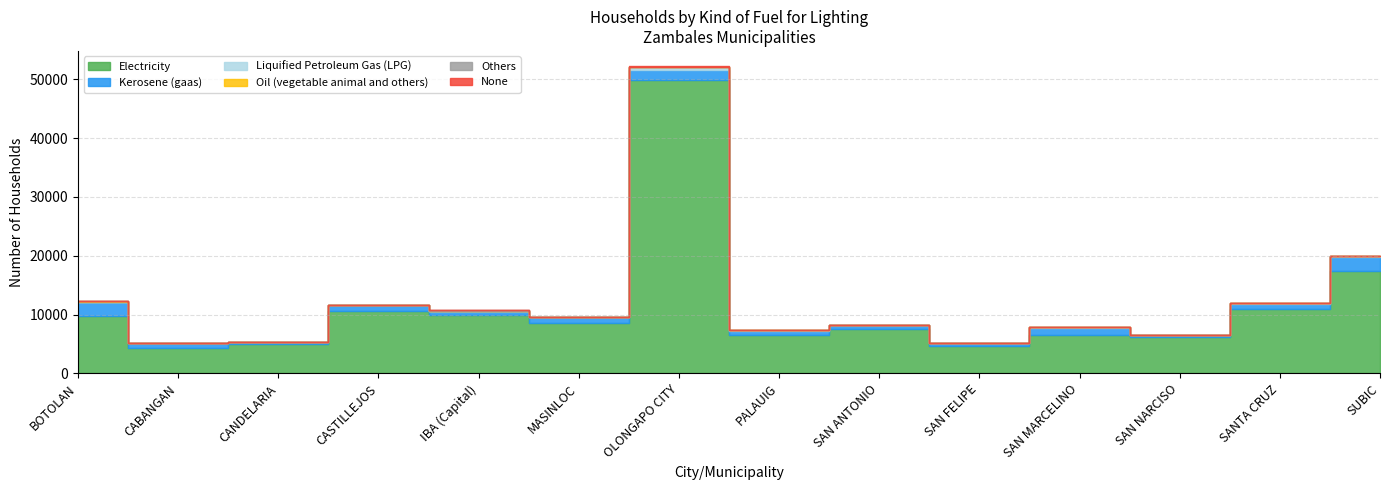

What is the total value across all series at SUBIC?

20014